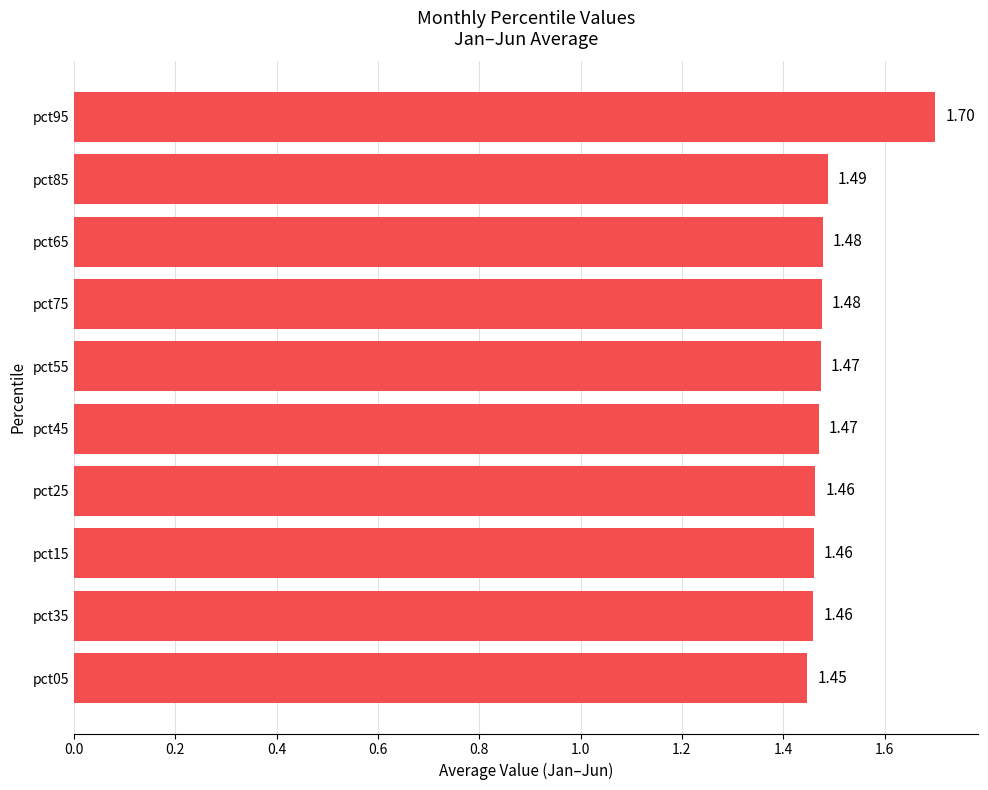

Which has a higher value, pct05 or pct85?

pct85